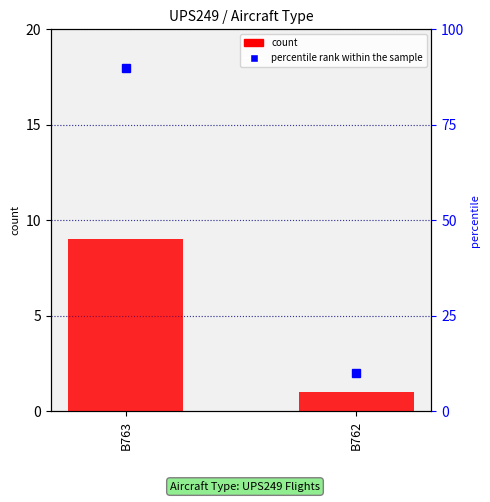

What is the value of the 2nd bar from the left?

1